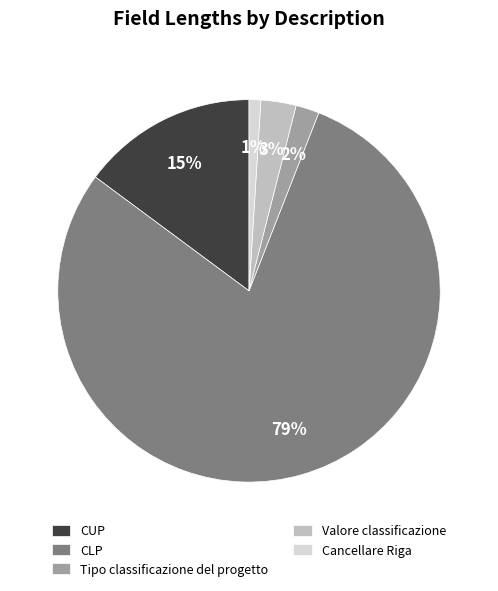

Do CLP and Valore classificazione together represent more than half of the pie?

Yes